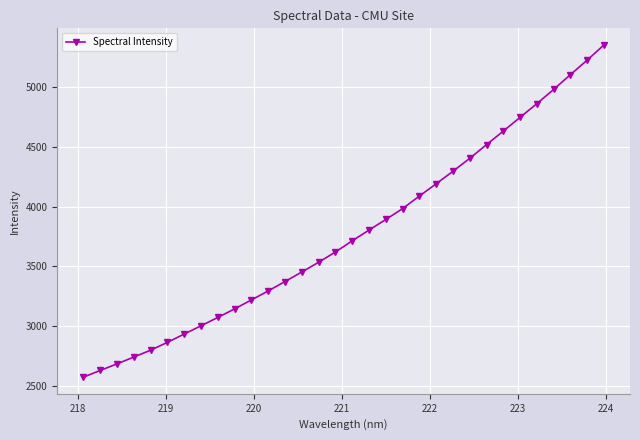

What is the difference between the maximum and minimum values?

2780.4